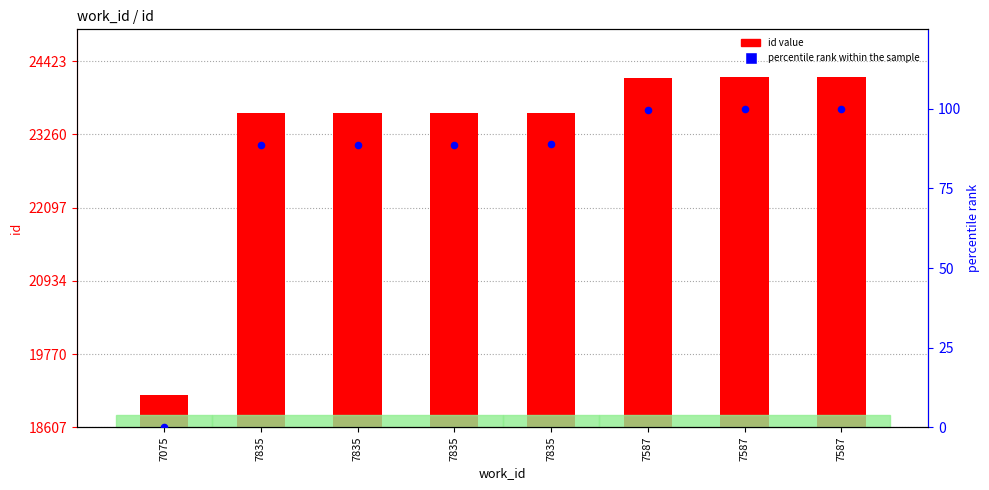

At which category is the sum across all series the highest?

7587